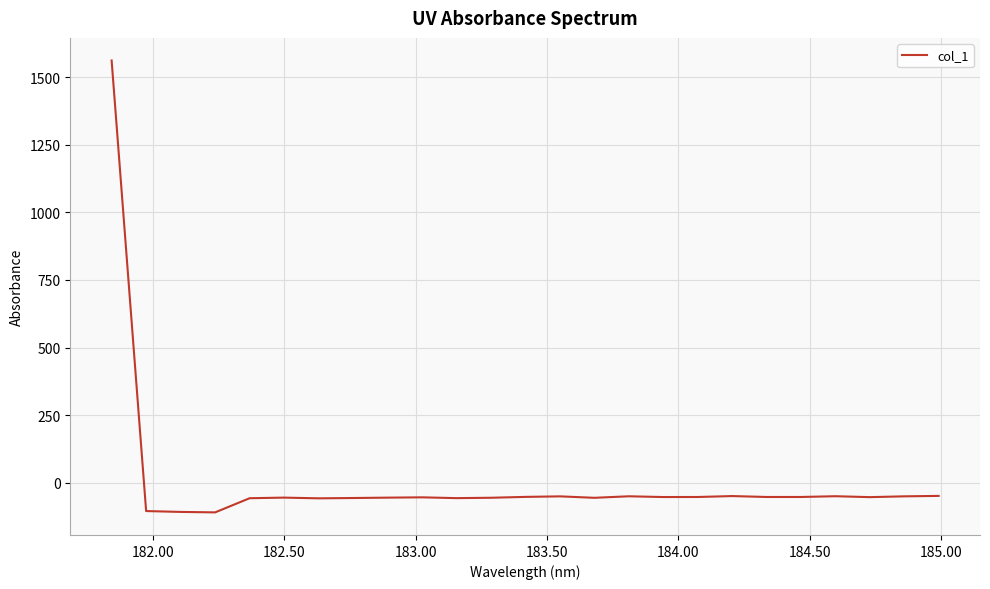

What is the greatest value displayed?

1562.4